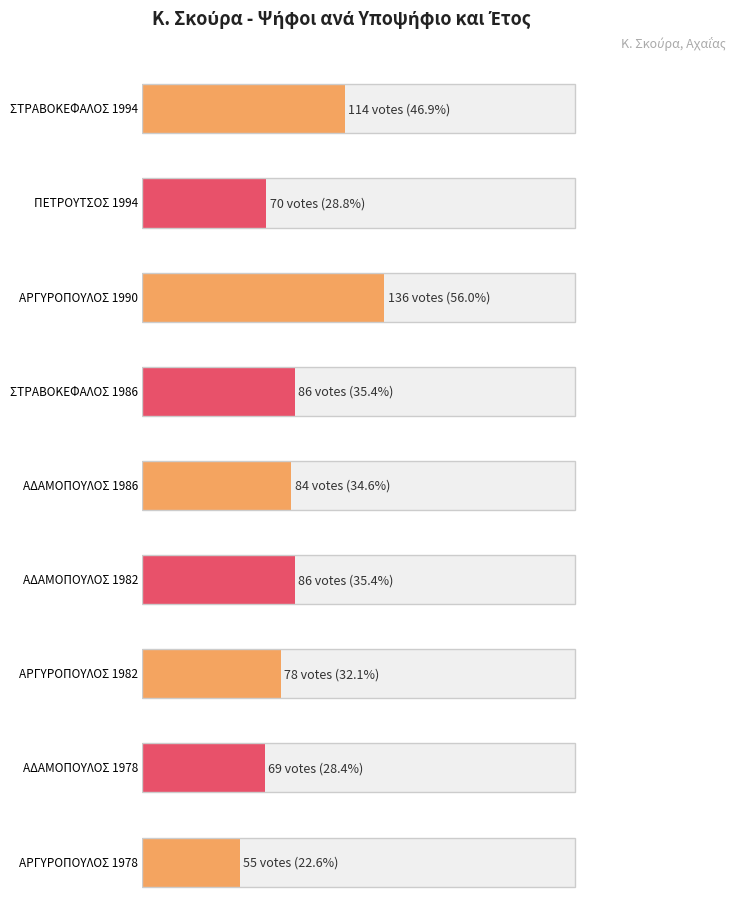

Reading right to left, extract all data points from this chart.

ΑΡΓΥΡΟΠΟΥΛΟΣ 1978=55	ΑΔΑΜΟΠΟΥΛΟΣ 1978=69	ΑΡΓΥΡΟΠΟΥΛΟΣ 1982=78	ΑΔΑΜΟΠΟΥΛΟΣ 1982=86	ΑΔΑΜΟΠΟΥΛΟΣ 1986=84	ΣΤΡΑΒΟΚΕΦΑΛΟΣ 1986=86	ΑΡΓΥΡΟΠΟΥΛΟΣ 1990=136	ΠΕΤΡΟΥΤΣΟΣ 1994=70	ΣΤΡΑΒΟΚΕΦΑΛΟΣ 1994=114